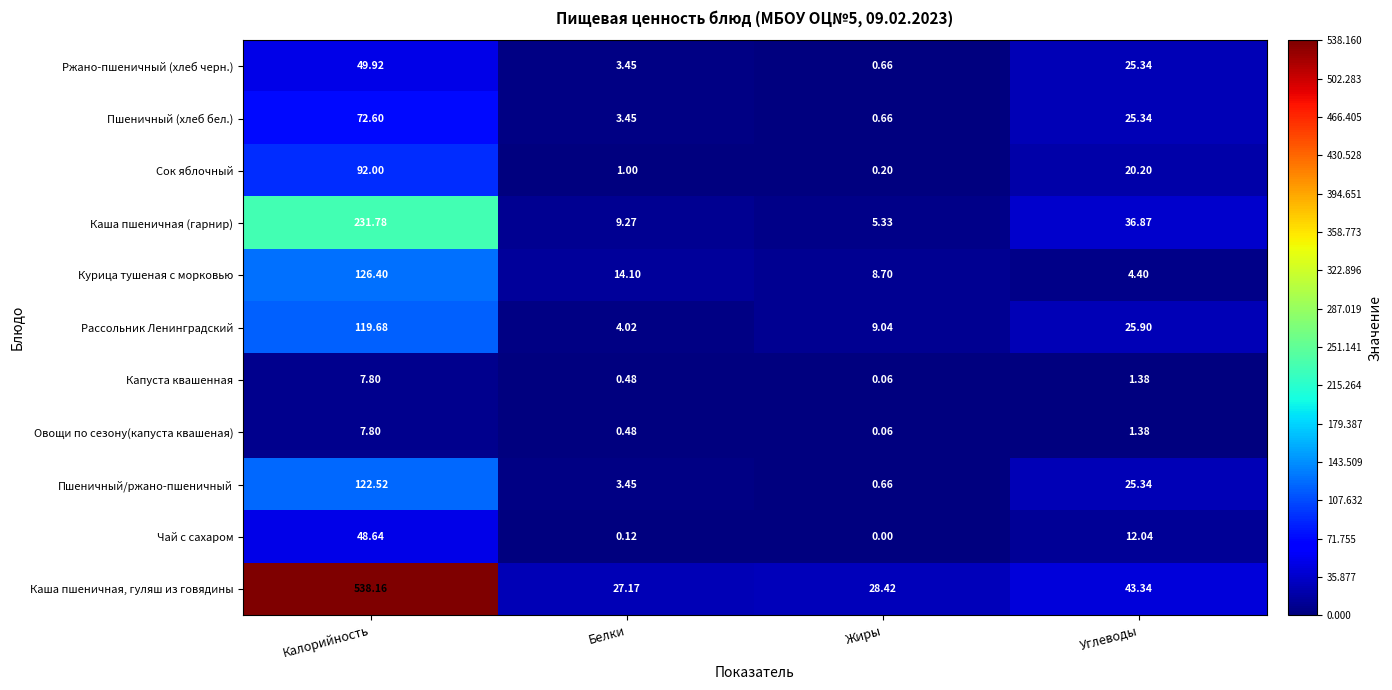

What is the total value across all series at Белки?

67.0